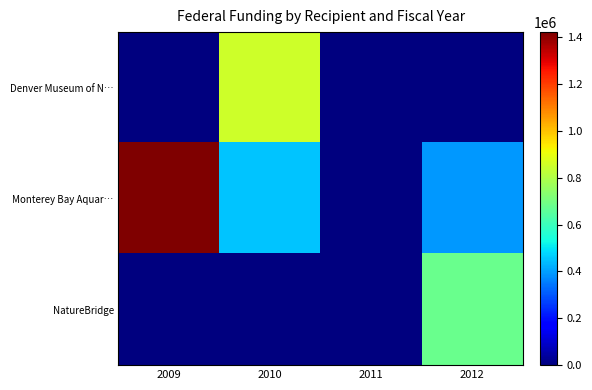

Reading left to right, extract all data points from this chart.

Denver Museum of N…: 2009=0	2010=850314	2011=0	2012=0
Monterey Bay Aquar…: 2009=1421564	2010=453622	2011=0	2012=390249
NatureBridge: 2009=0	2010=0	2011=0	2012=682742